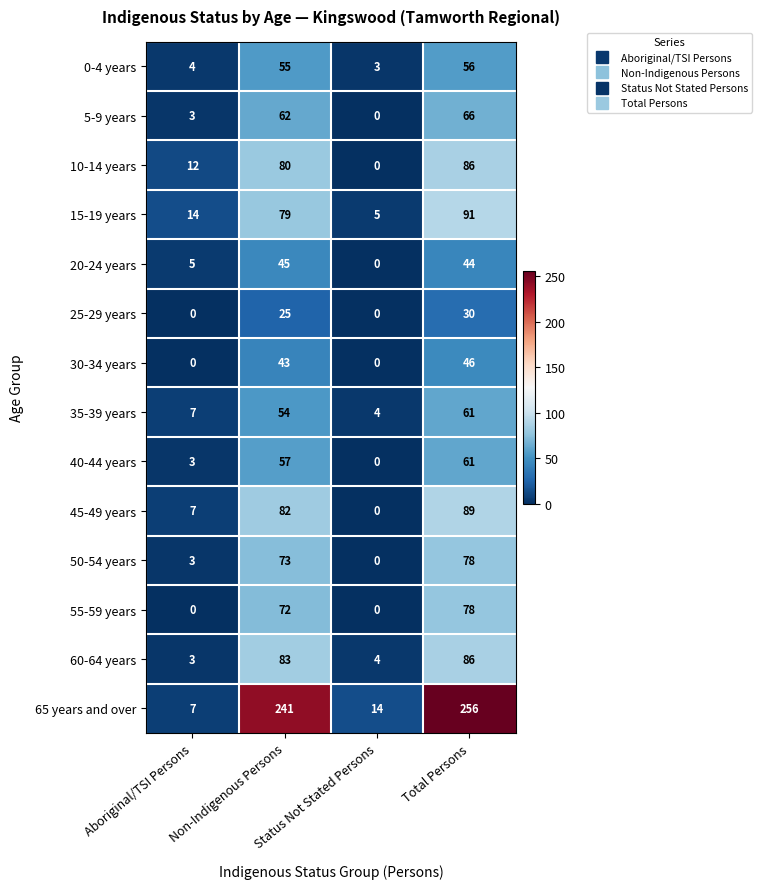

What is the sum of all 25-29 years values?

55